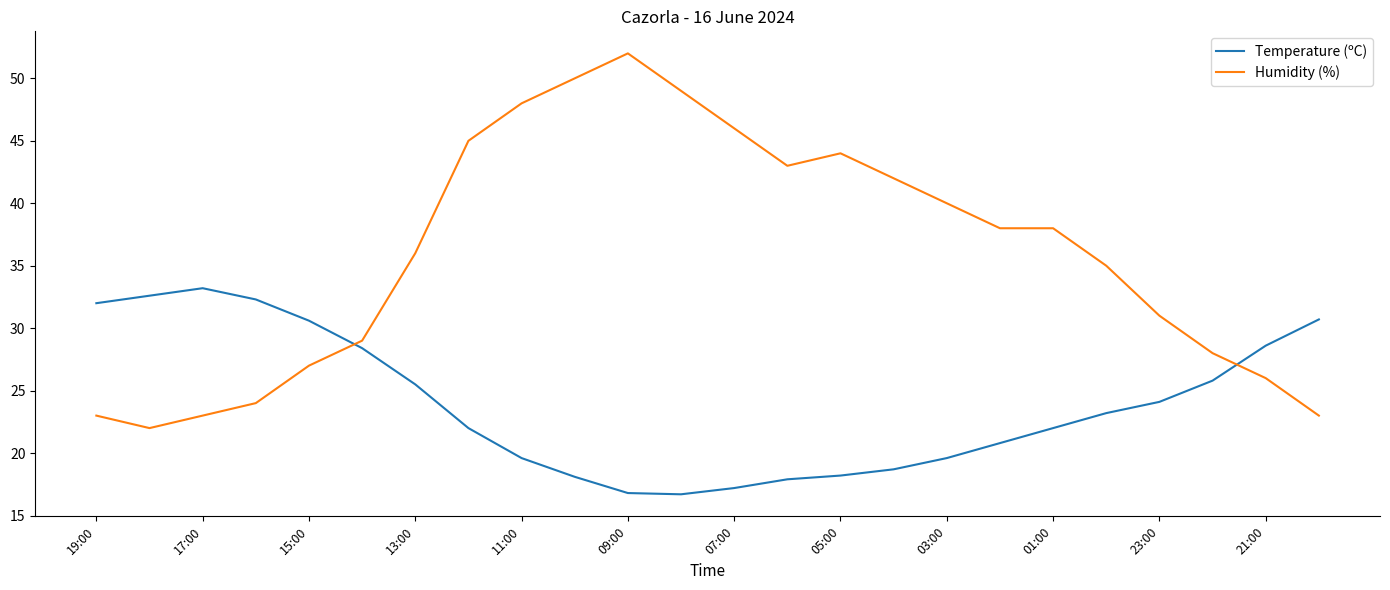

Which series ends up on top after the final intersection of Temperature (ºC) and Humidity (%)?

Temperature (ºC)